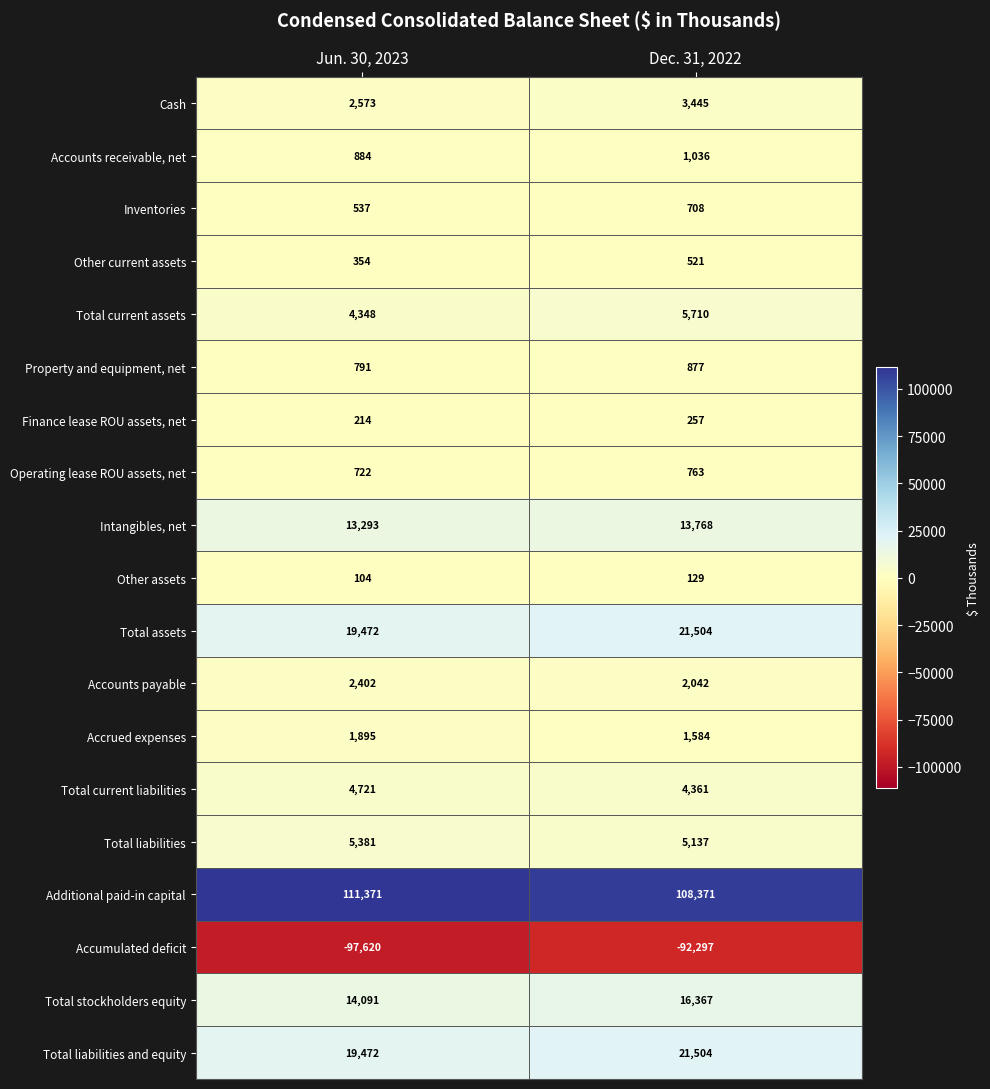

At which label is Property and equipment, net closest to 834?

Jun. 30, 2023